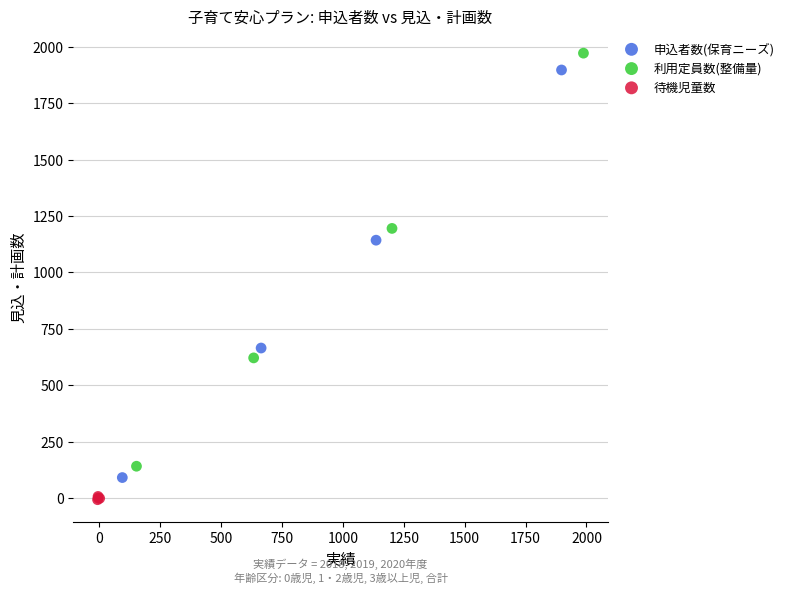

Which series contains the lowest Y value?

待機児童数